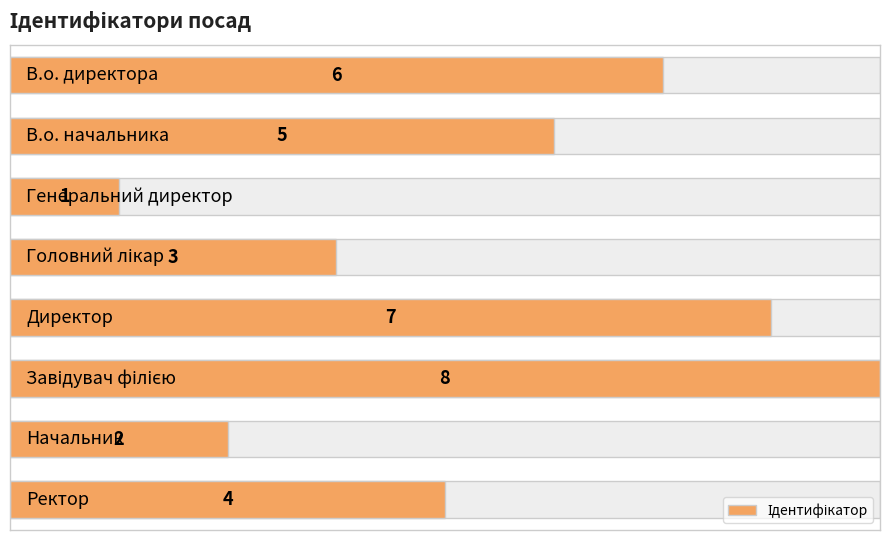

Does the chart contain stacked bars?

No